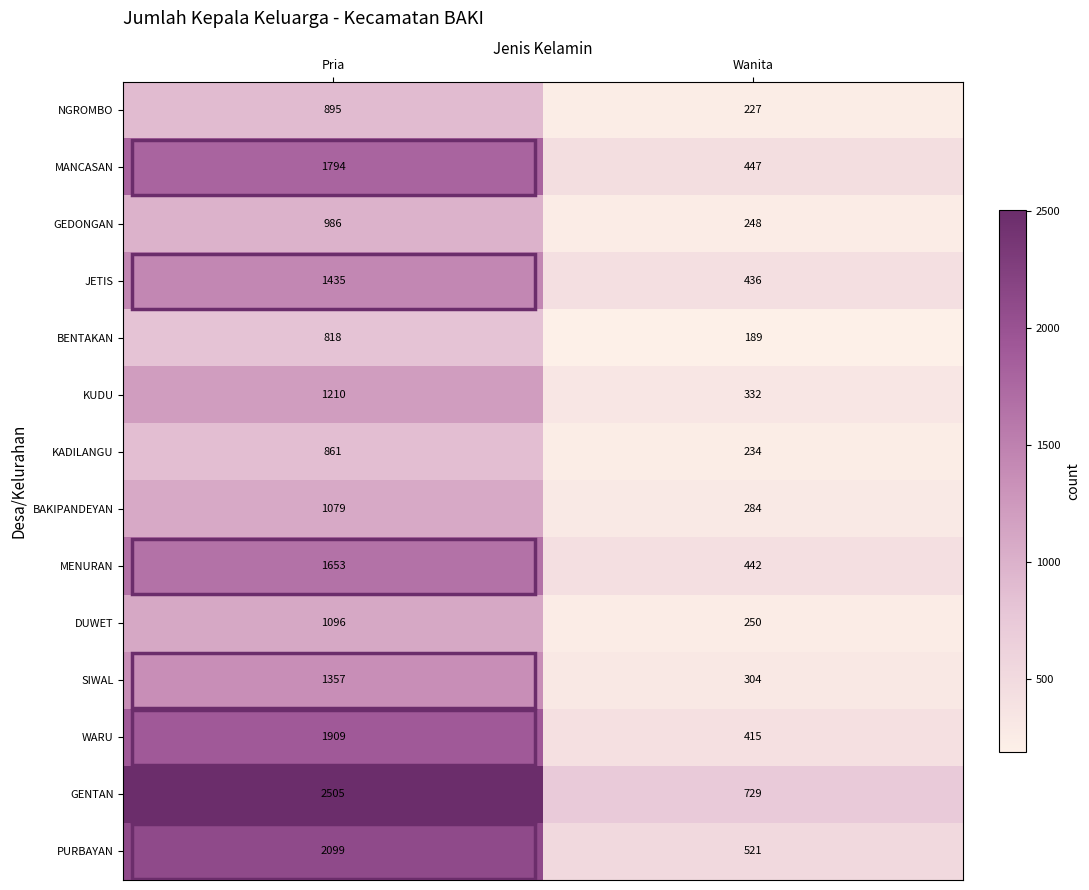

Is it true that SIWAL equals 1357 at Pria?

True